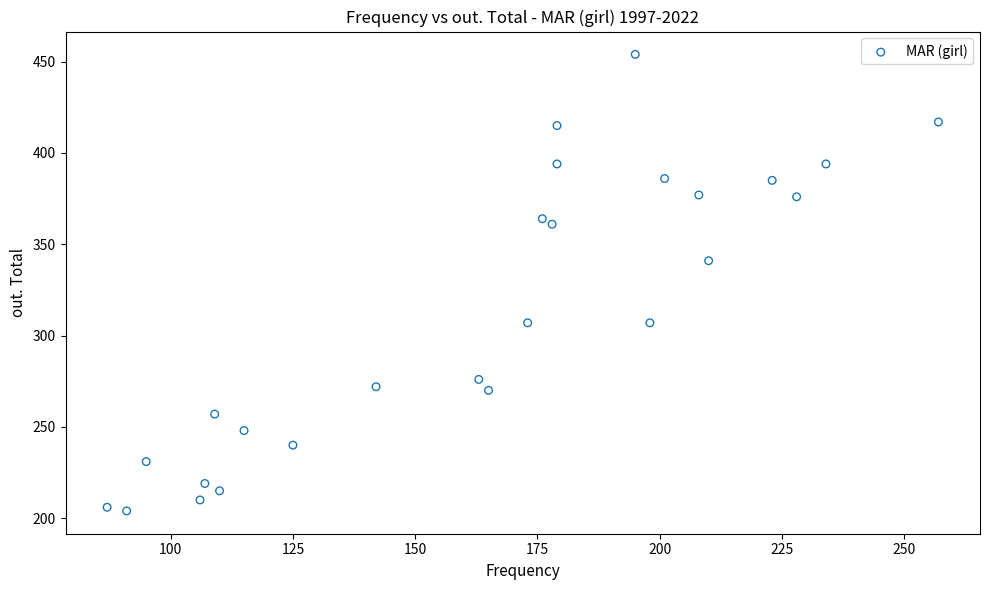

What is the range of X values (max minus min)?

170